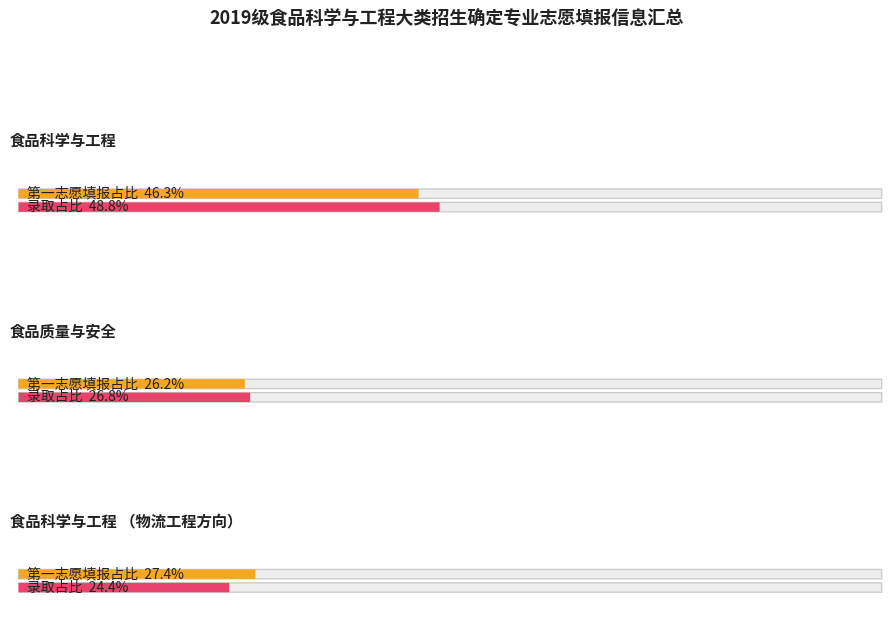

Is it true that the value at 食品科学与工程 is 127?

False